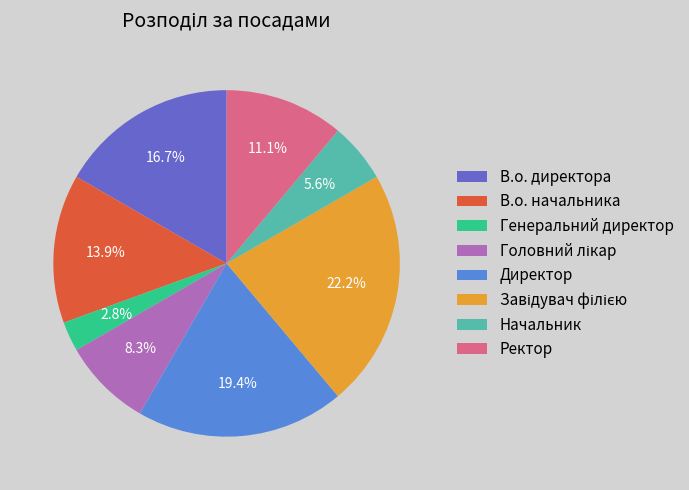

Which category has the smallest portion of the pie?

Генеральний директор